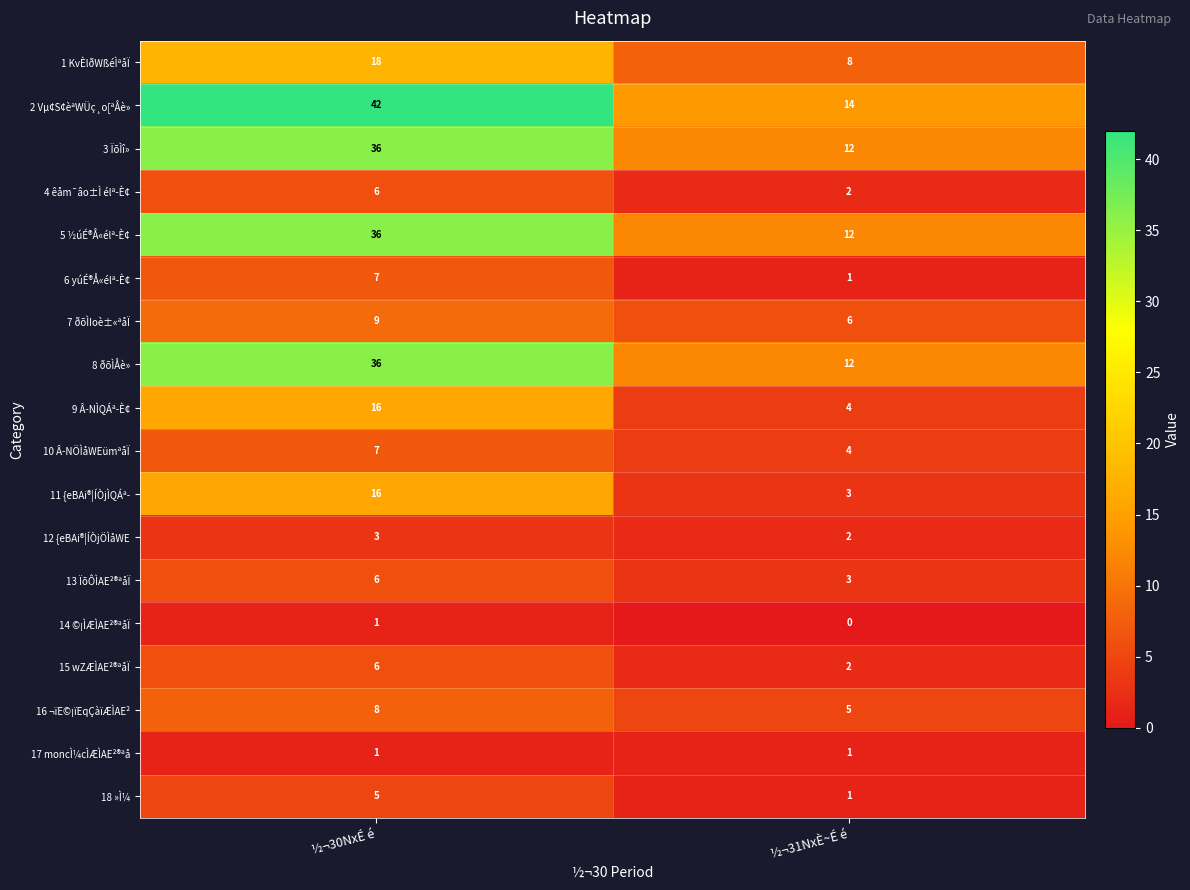

Which series has the widest spread of values?

2 Vµ¢S¢èªWÜç¸o[ªÅè»